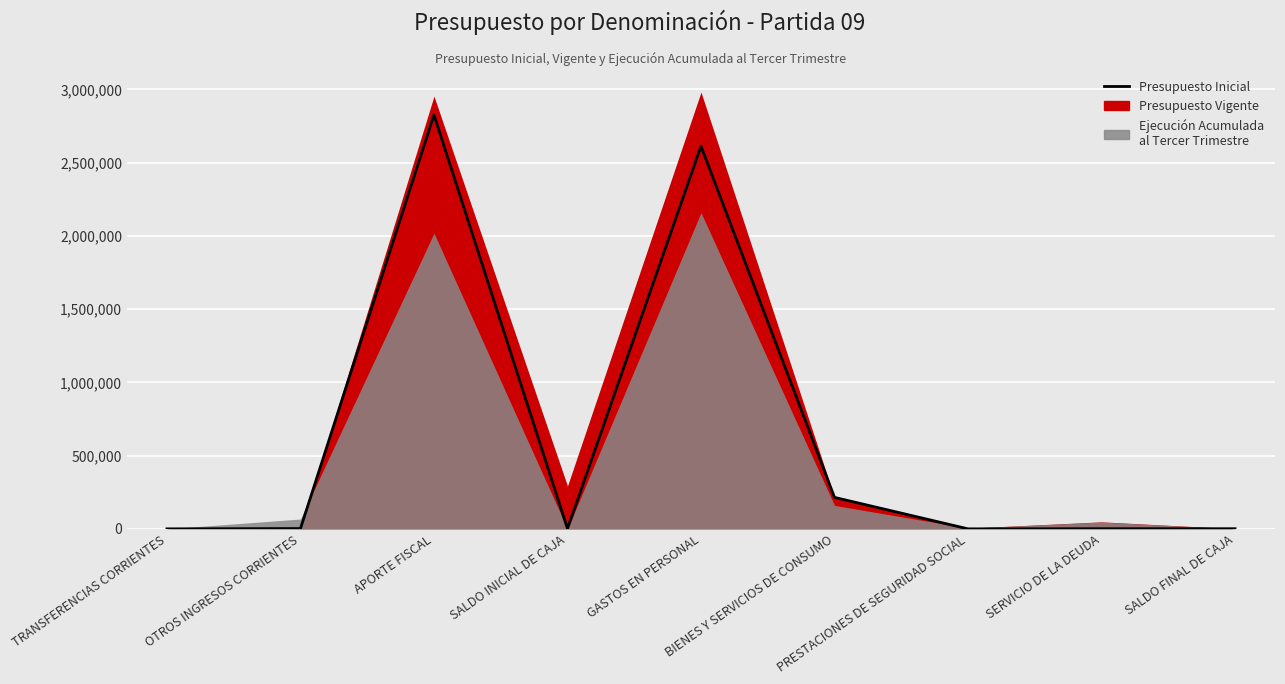

How many lines are shown in the chart?

1